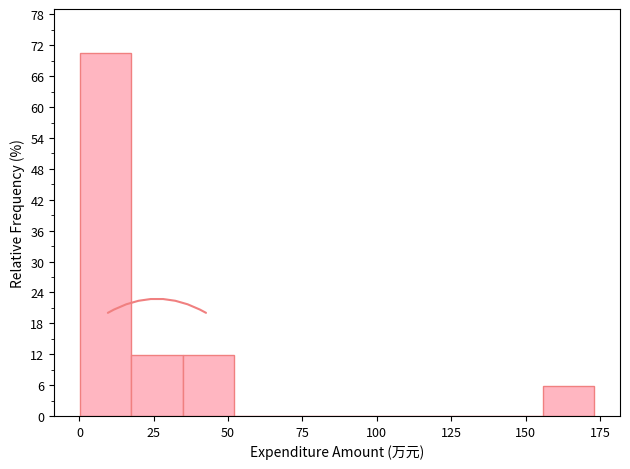

Around what value on the x-axis is the tallest bar? Give the approximate position of its centre, as read against the axis.

10